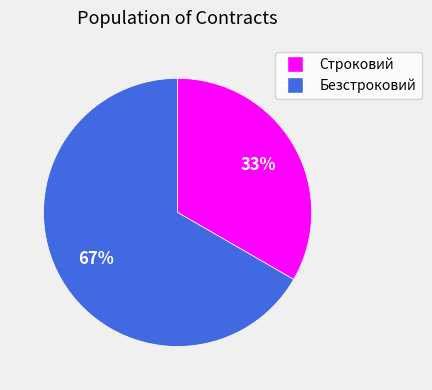

True or false: Строковий accounts for 33% of the total.

True